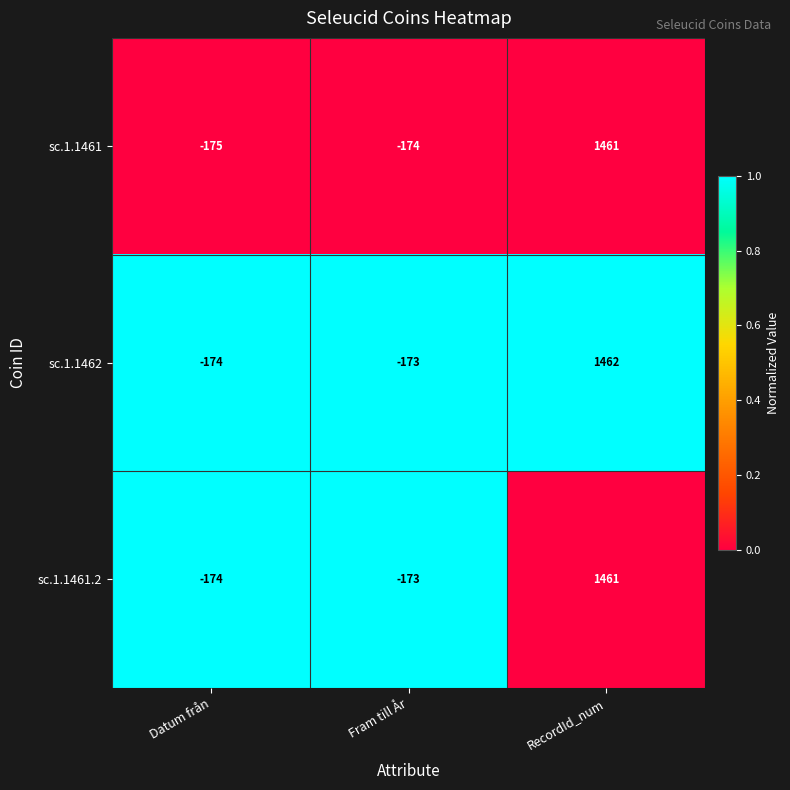

Reading left to right, what are all the values shown in this chart?

sc.1.1461: Datum från=-175	Fram till År=-174	RecordId_num=1461
sc.1.1462: Datum från=-174	Fram till År=-173	RecordId_num=1462
sc.1.1461.2: Datum från=-174	Fram till År=-173	RecordId_num=1461